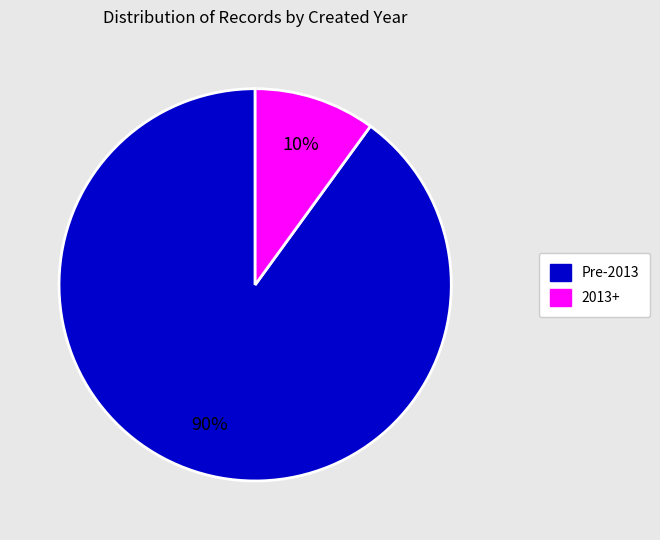

To the nearest percent, what is the average slice percentage?

50%